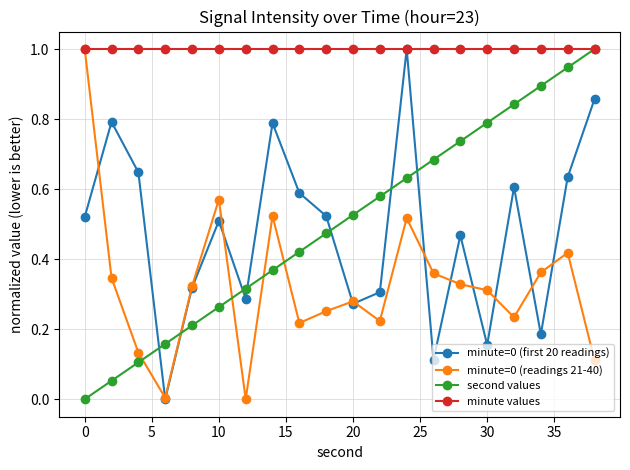

True or false: minute=0 (first 20 readings) has more than 2 points higher than both neighbors.

True